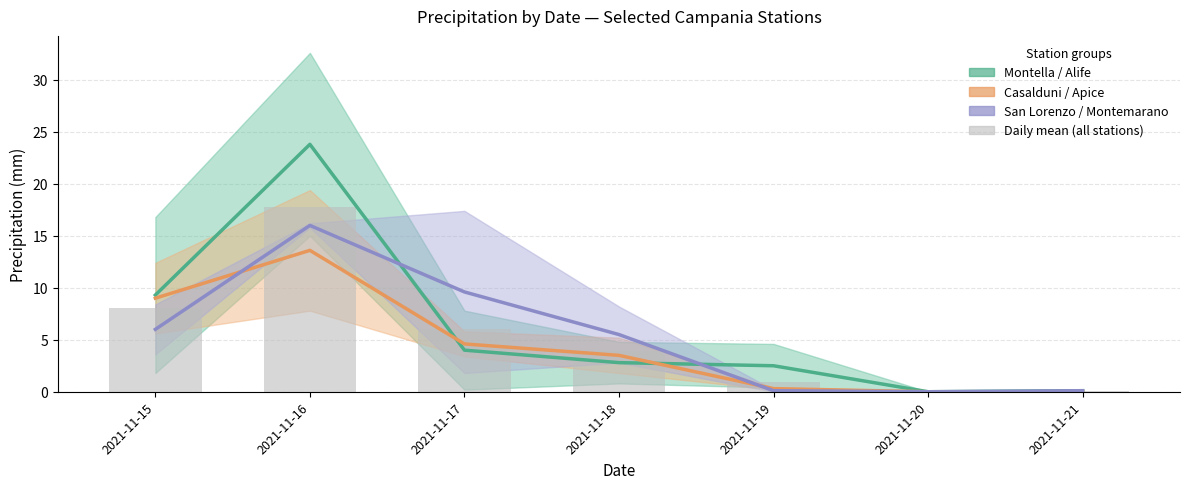

How many groups of bars are there?

7